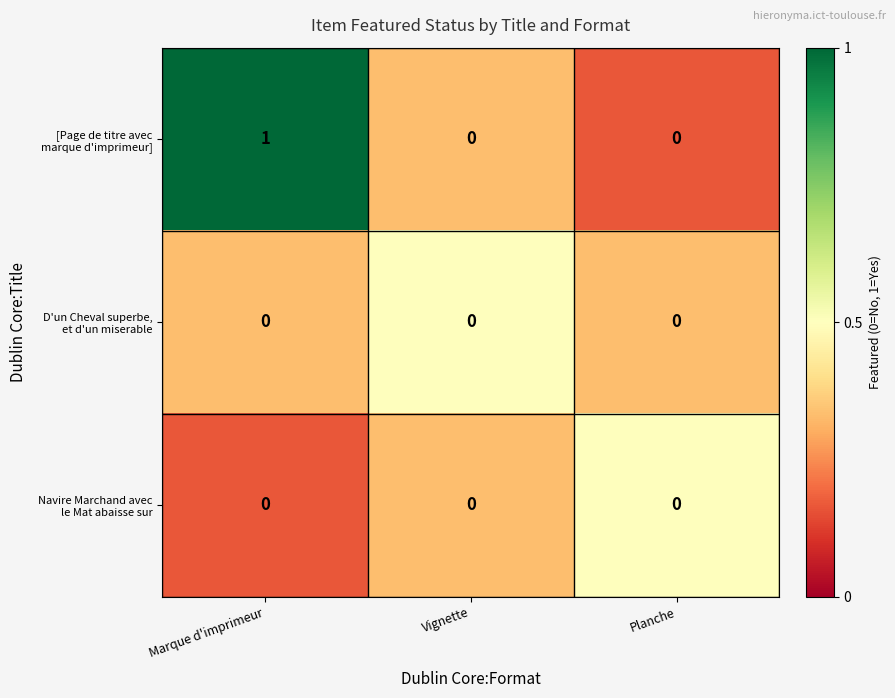

What is the total value across all series at Planche?

0